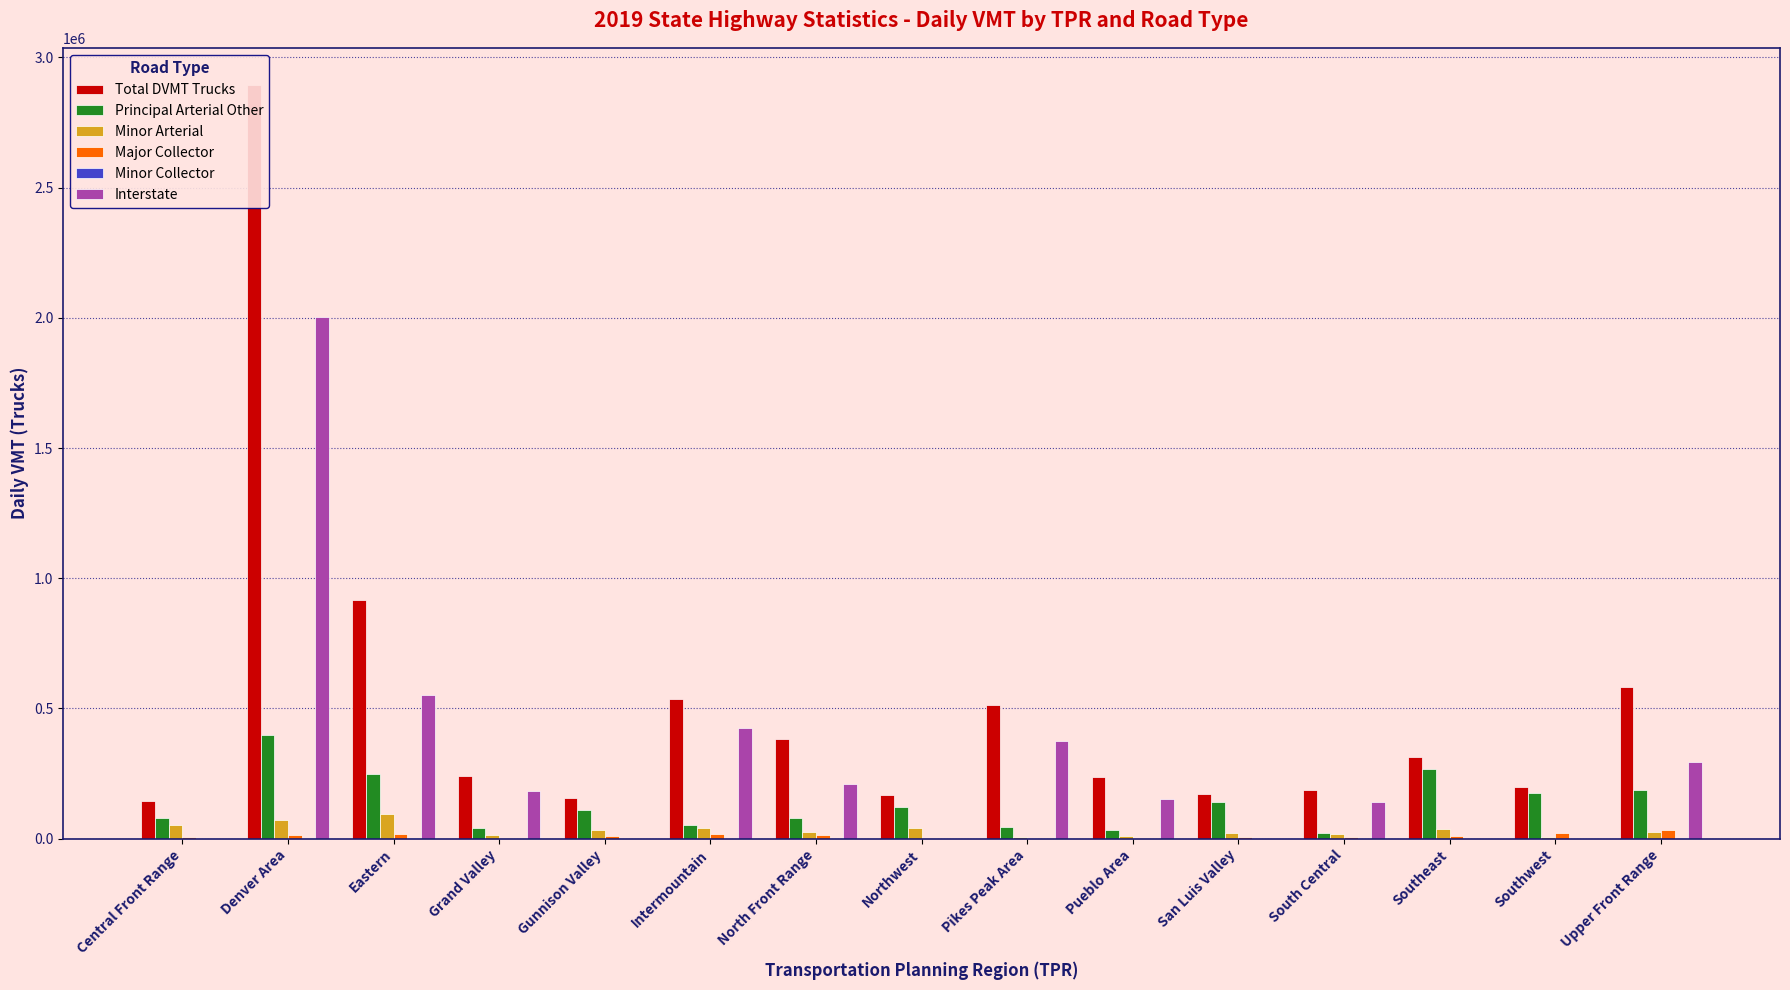

What are all the series names shown in the legend?

Total DVMT Trucks, Principal Arterial Other, Minor Arterial, Major Collector, Minor Collector, Interstate